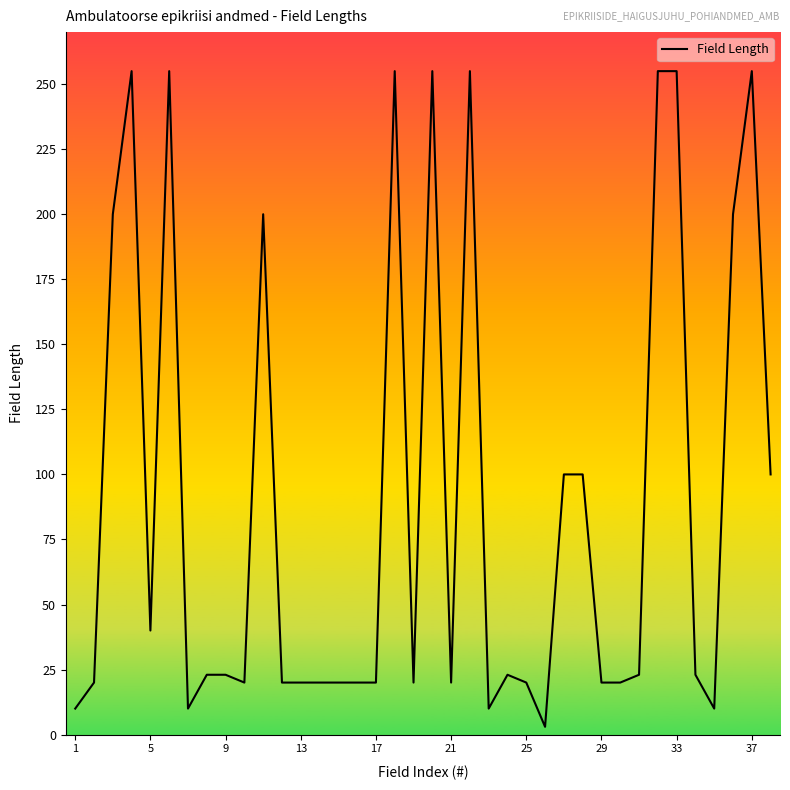

Count the number of data series in this chart.

1